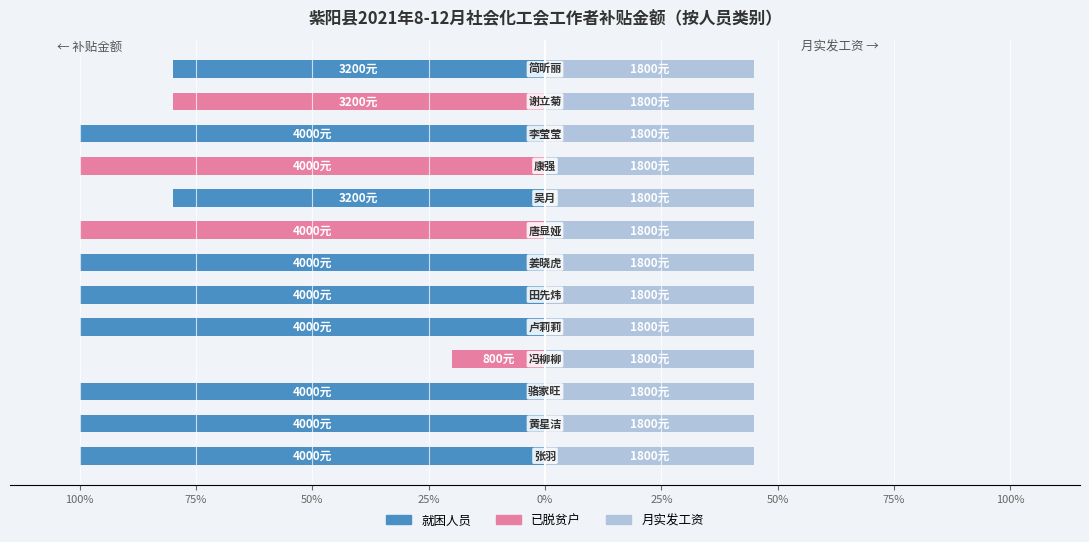

How many 补贴金额 values are between -100 and -80?

12